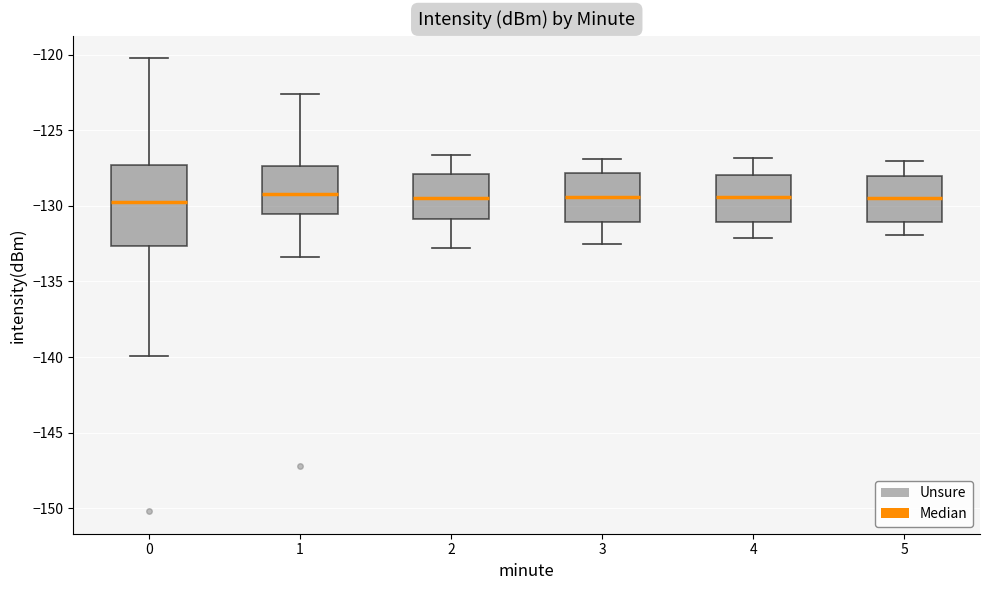

Reading left to right, read every box against the y-axis: the position of its median line, the range the box covers, and the ends of its whiskers. The values are not printed on the chart, so give them approximately, as read against the axis.

0: median -130.0, box -132.5 to -127.5, whiskers -140.0 to -120.0
1: median -129.0, box -130.5 to -127.5, whiskers -133.5 to -122.5
2: median -129.5, box -131.0 to -128.0, whiskers -133.0 to -126.5
3: median -129.5, box -131.0 to -128.0, whiskers -132.5 to -127.0
4: median -129.5, box -131.0 to -128.0, whiskers -132.0 to -127.0
5: median -129.5, box -131.0 to -128.0, whiskers -132.0 to -127.0